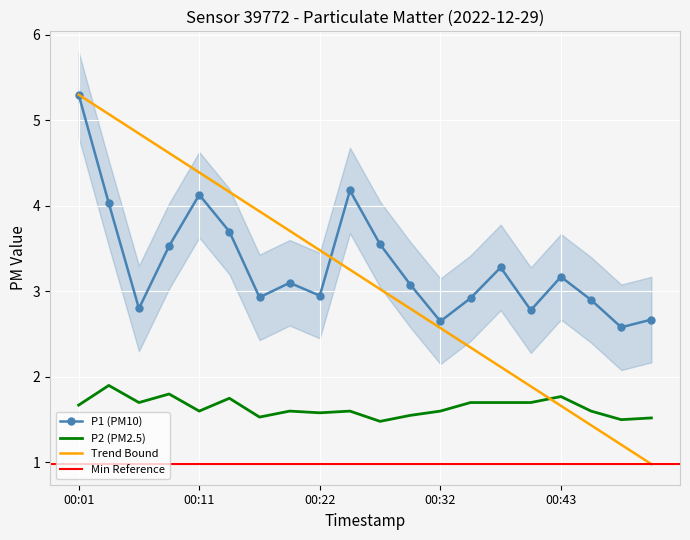

What is the average value of the P2 series?

1.6